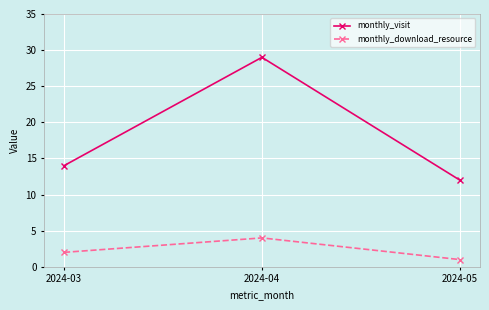

Where is monthly_visit nearest to the value 20?

2024-03